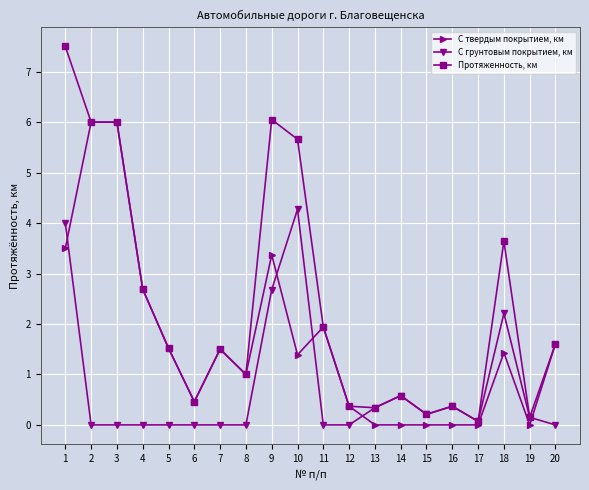

Which series has the largest range (max minus min)?

Протяженность, км